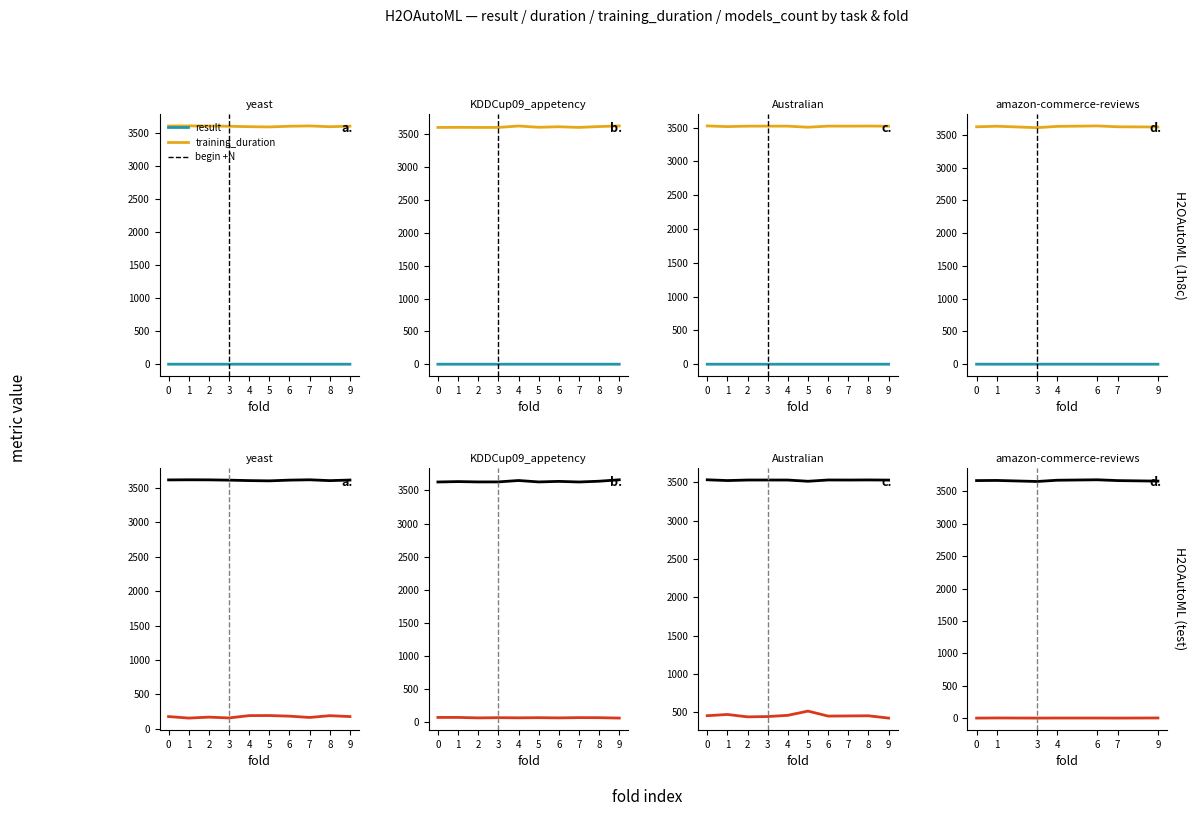

Which series has the largest total across all categories?

duration